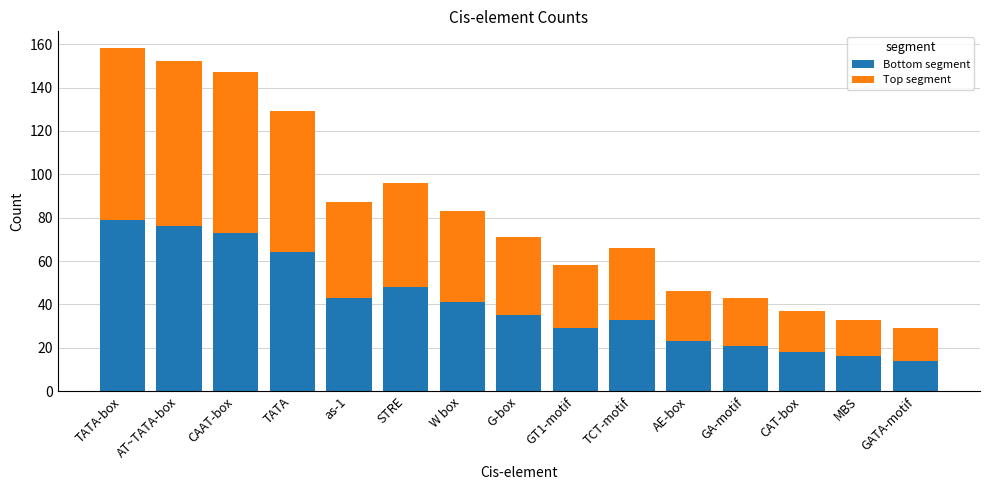

What is the total value across all series at CAAT-box?

147